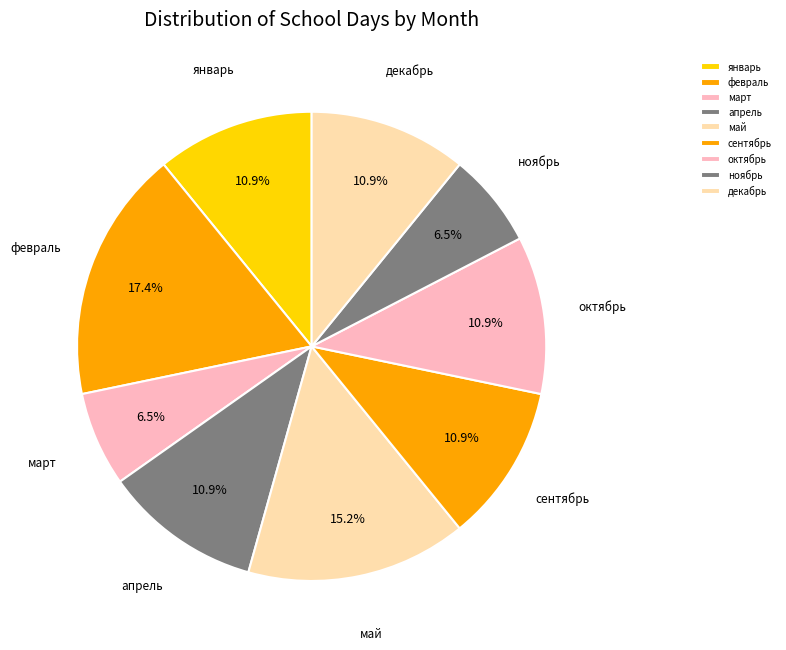

Is the sum of декабрь and январь greater than half?

No